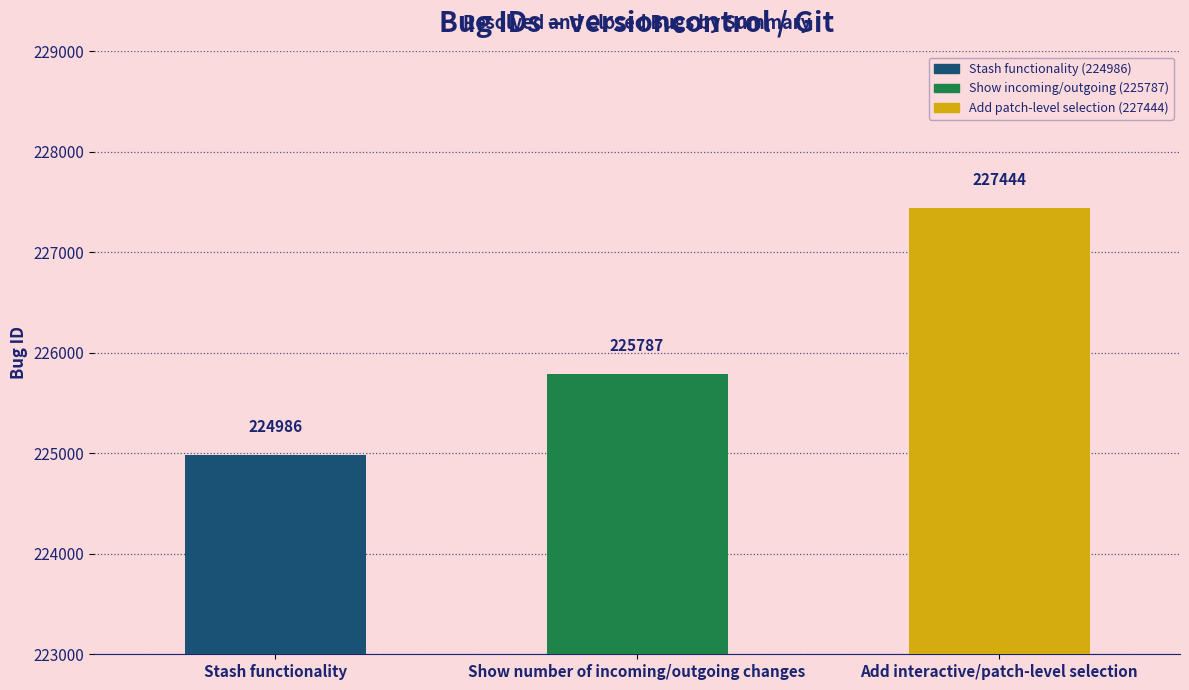

What is the difference between the maximum and minimum values?

2458